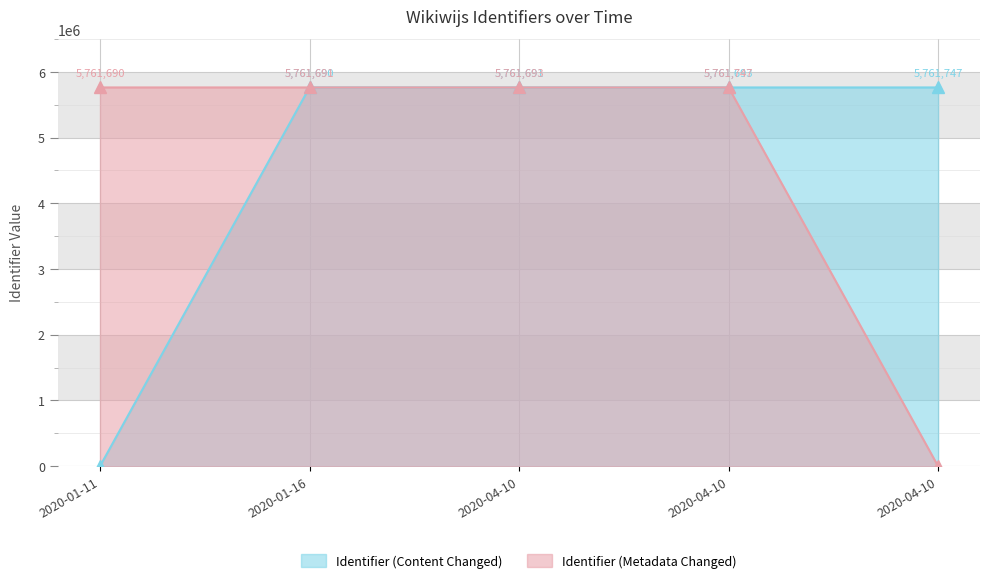

How many intersections are there between Identifier (Metadata Changed) and Identifier (Content Changed)?

1